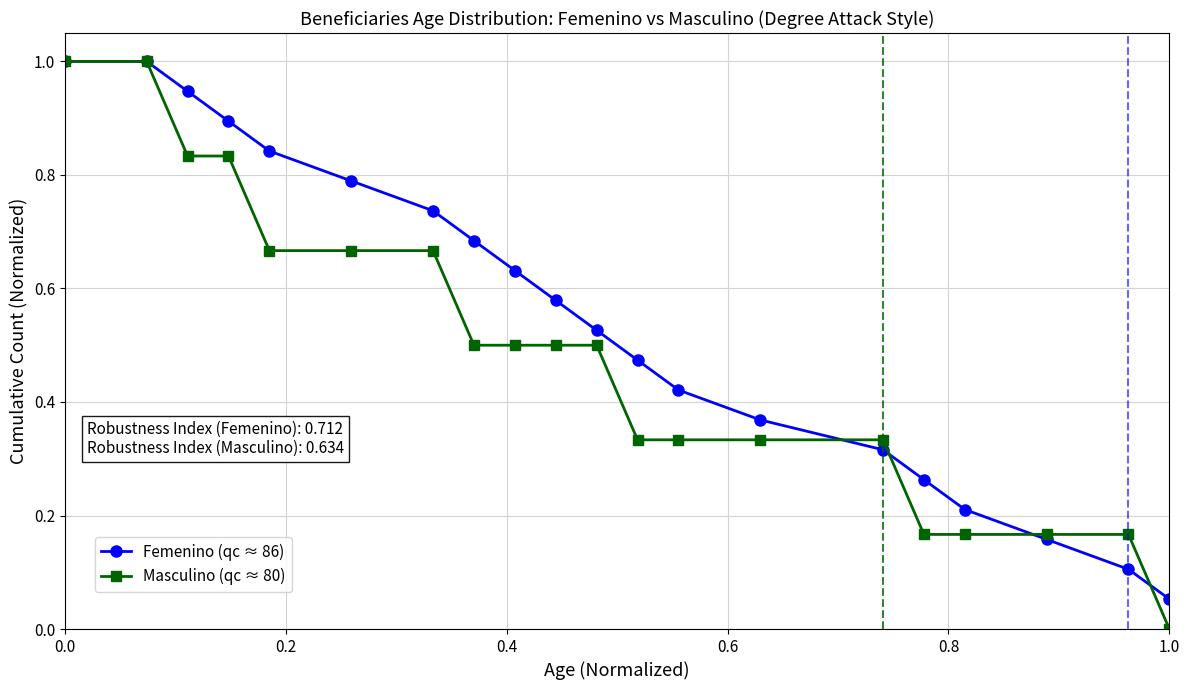

What is the maximum value shown in the chart?

1.0